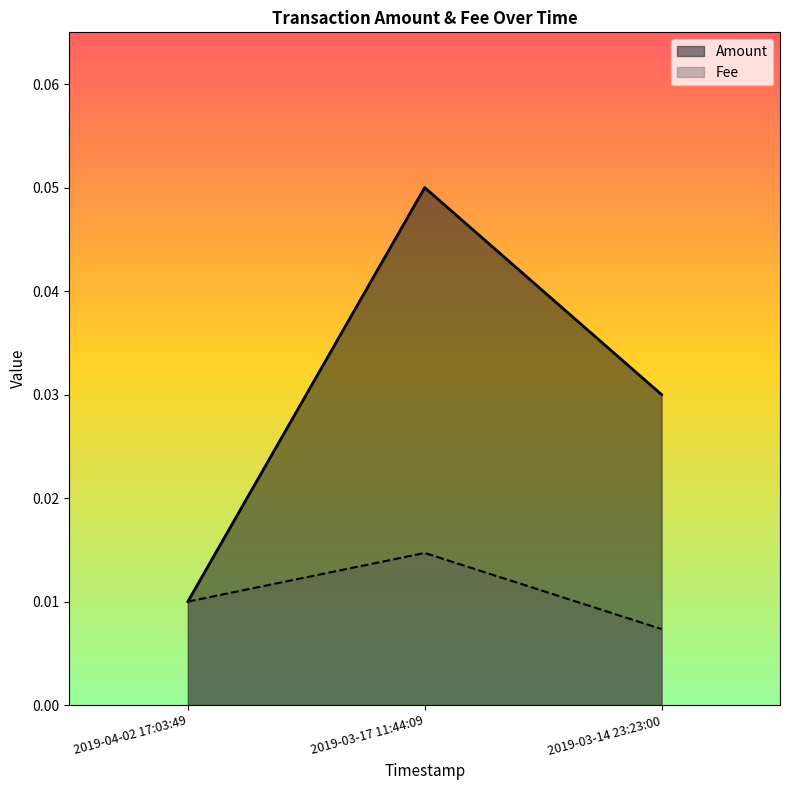

What position from the right is 2019-03-14 23:23:00?

1